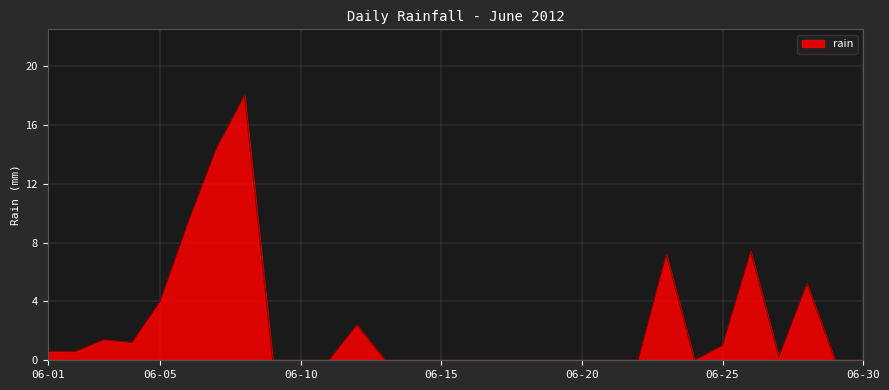

What is the average value?

2.4